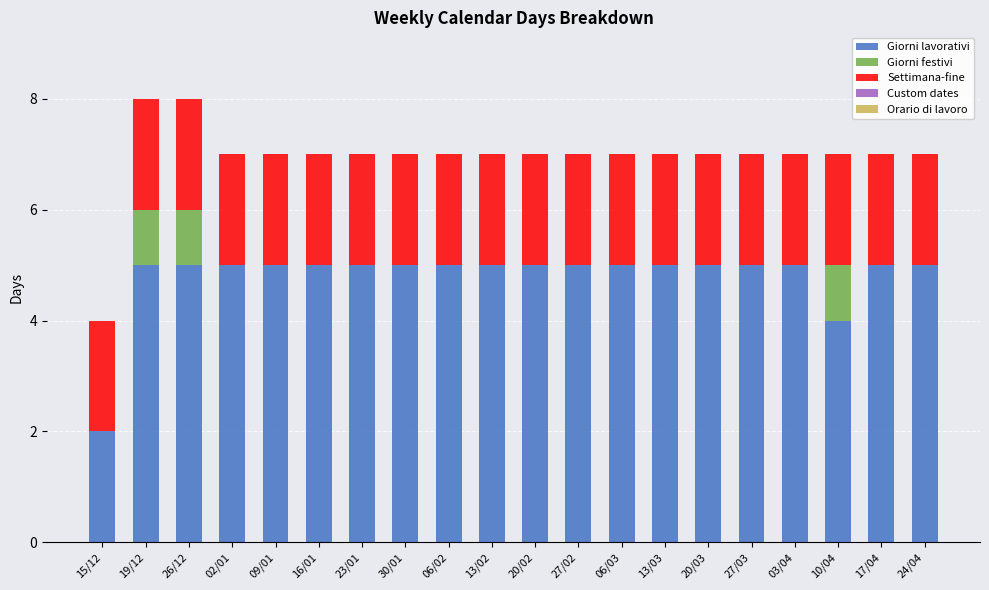

What is the total value across all series at 15/12?

4